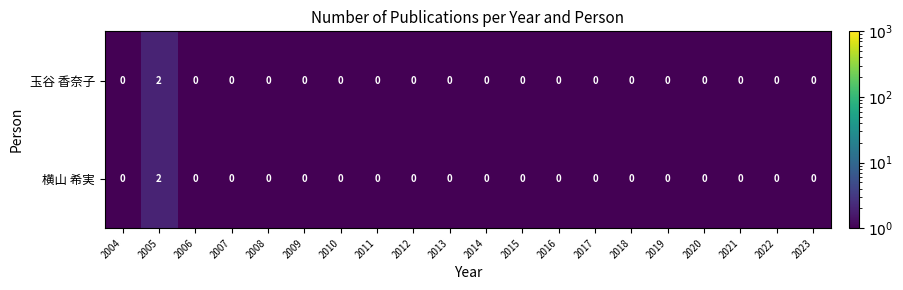

Count the 玉谷 香奈子 values in the range 0 to 1.

19